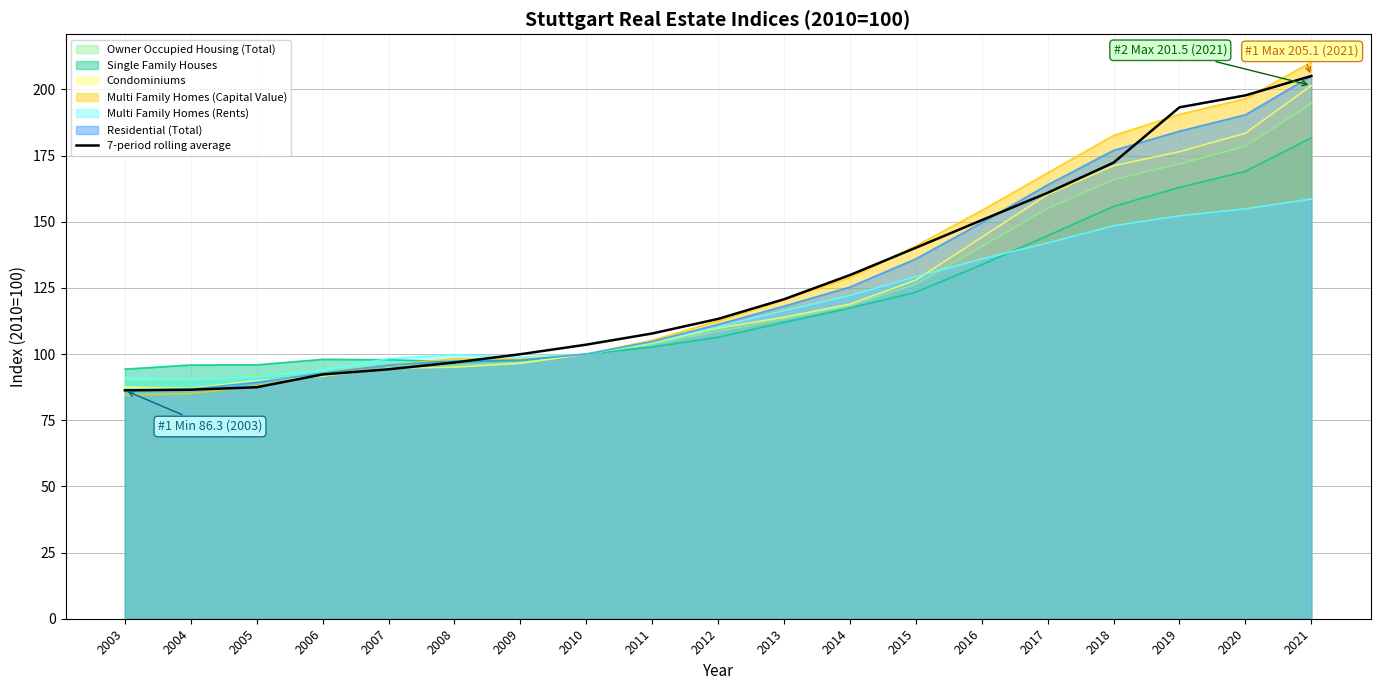

Rank the categories by value from highest to lowest.

2021, 2020, 2019, 2018, 2017, 2016, 2015, 2014, 2013, 2012, 2011, 2010, 2009, 2008, 2007, 2006, 2005, 2004, 2003